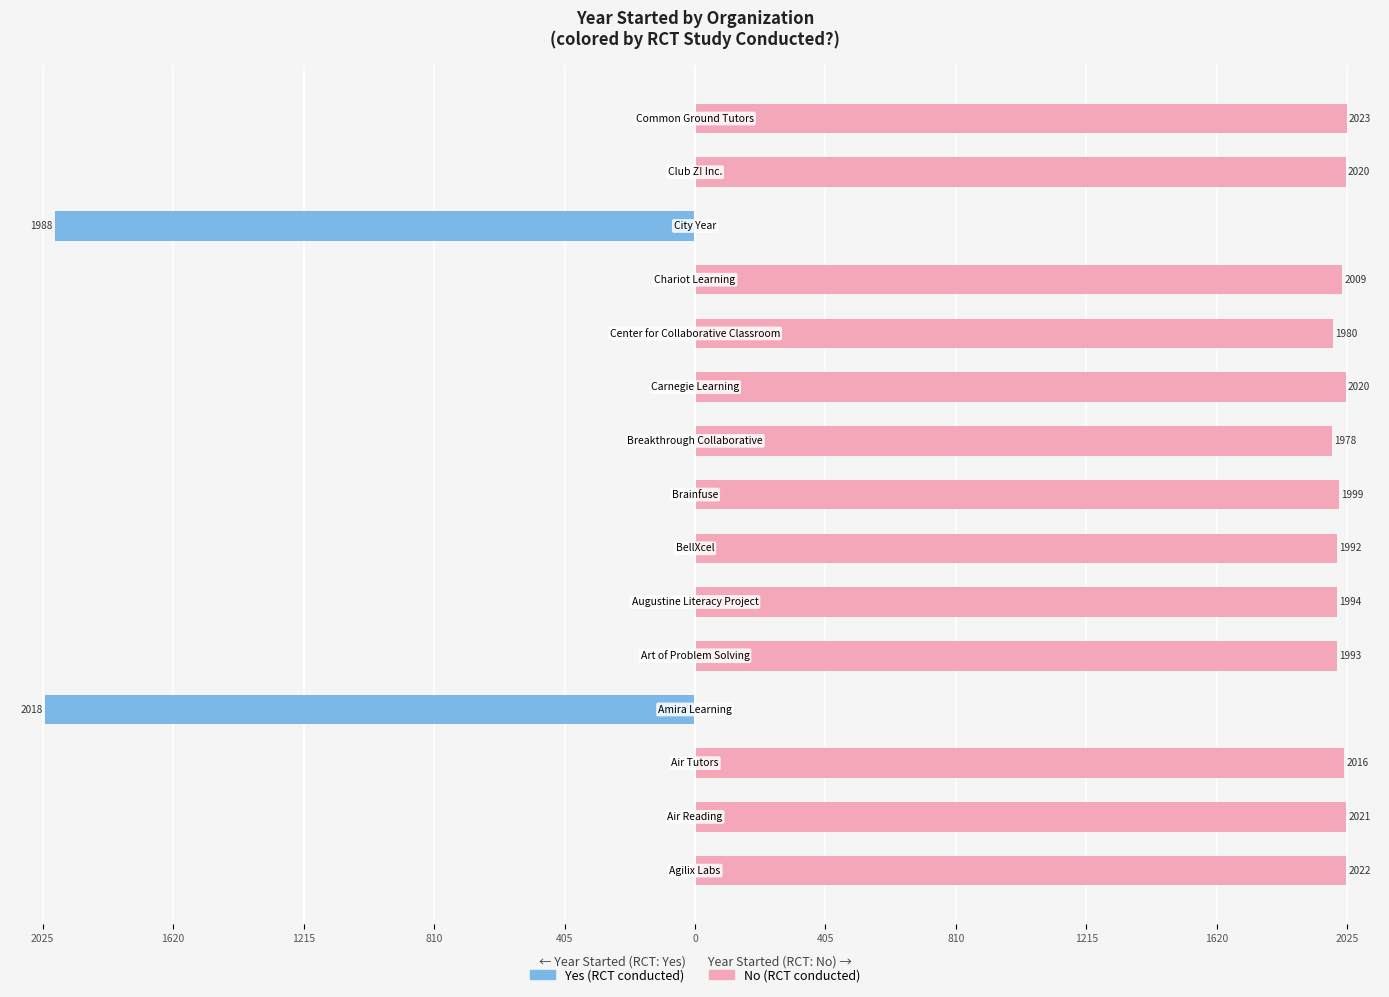

Are the bars grouped side by side (vs. stacked)?

Yes